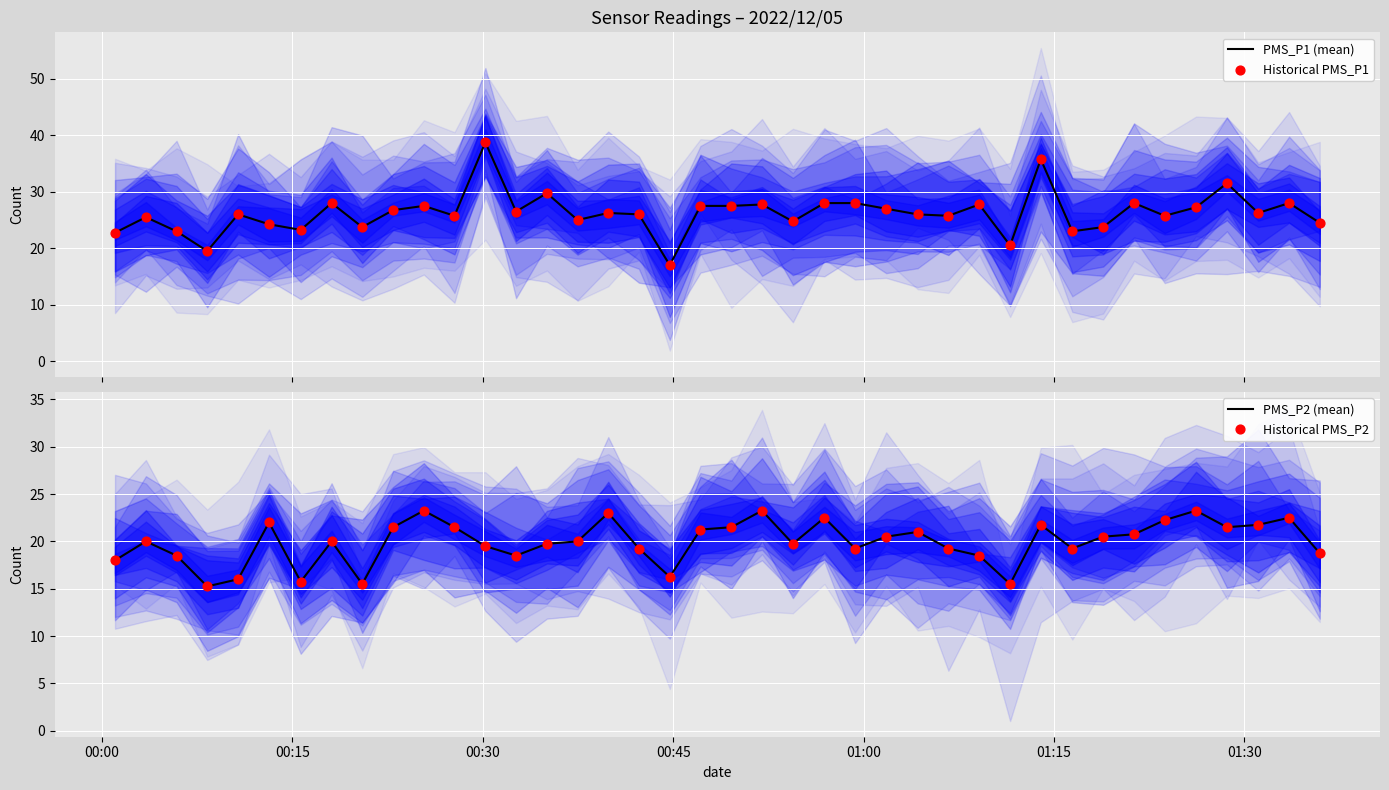

Which series reaches the maximum Y coordinate?

PMS_P1 (mean)